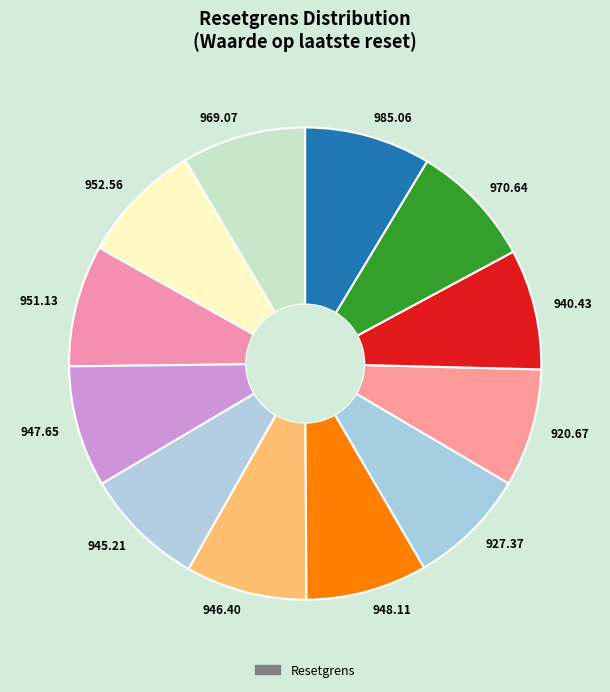

Is there any slice that represents more than half of the pie?

No